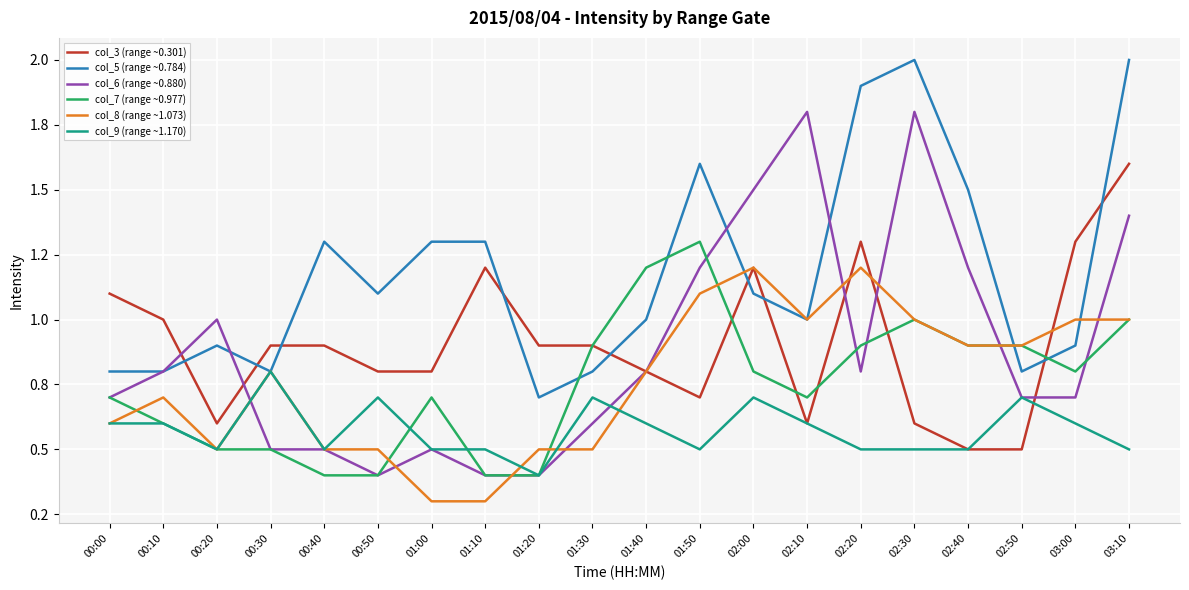

The value of col_9 (range ~1.170) at 00:50 is 0.7. True or false?

True